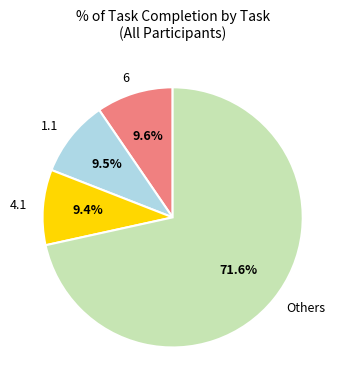

Between 6 and Others, which is larger?

Others